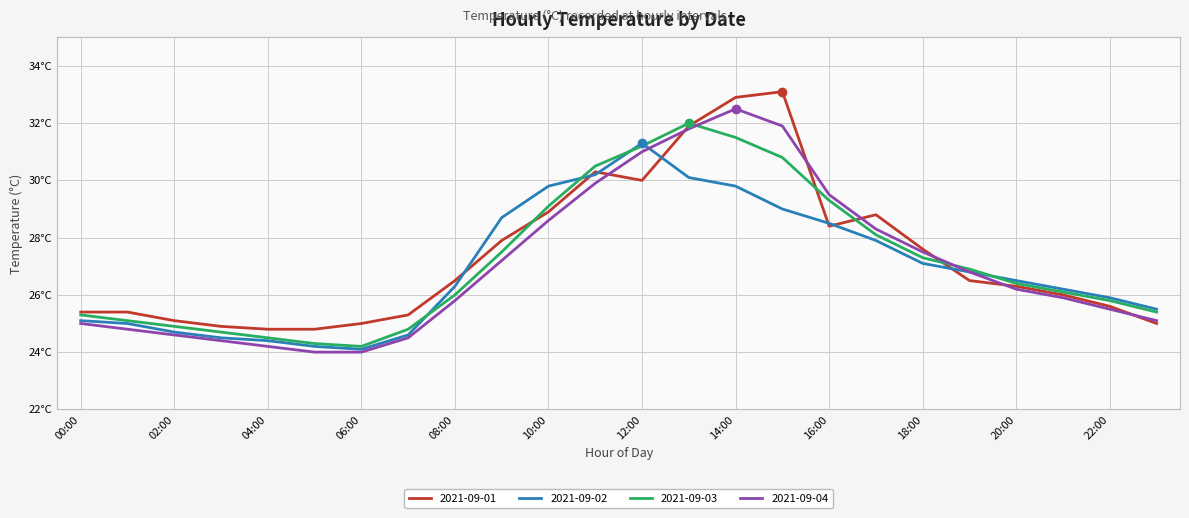

Which series has the largest total across all categories?

2021-09-01